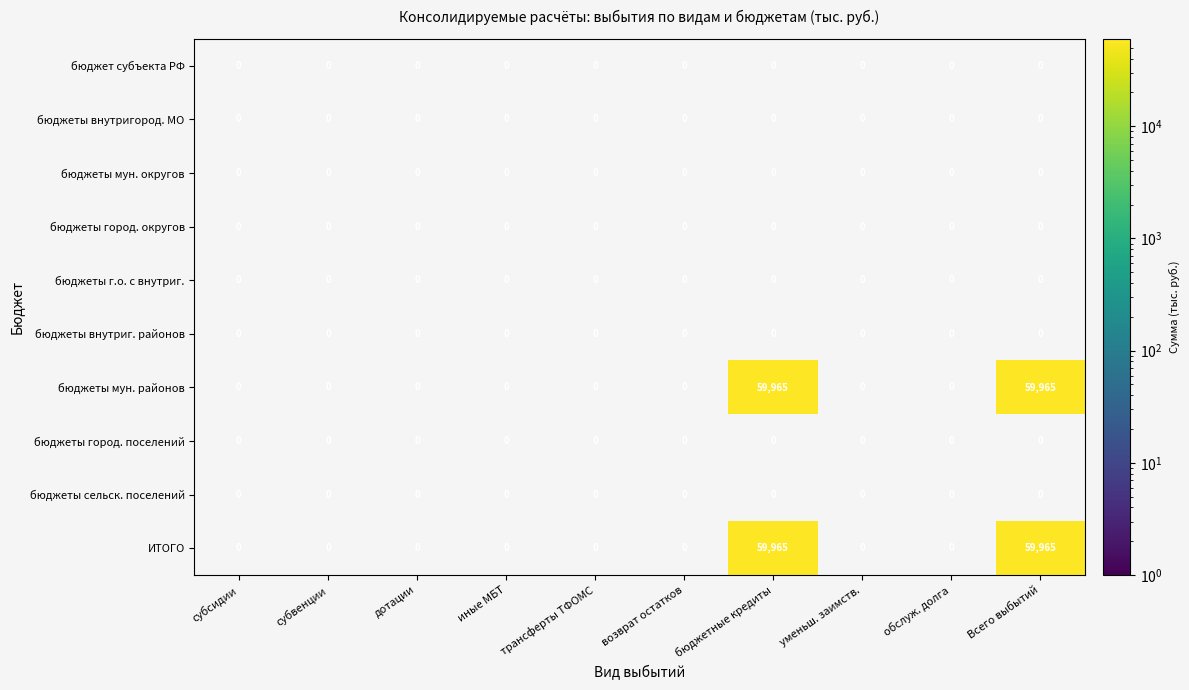

Between иные МБТ and бюджетные кредиты, which is larger?

бюджетные кредиты